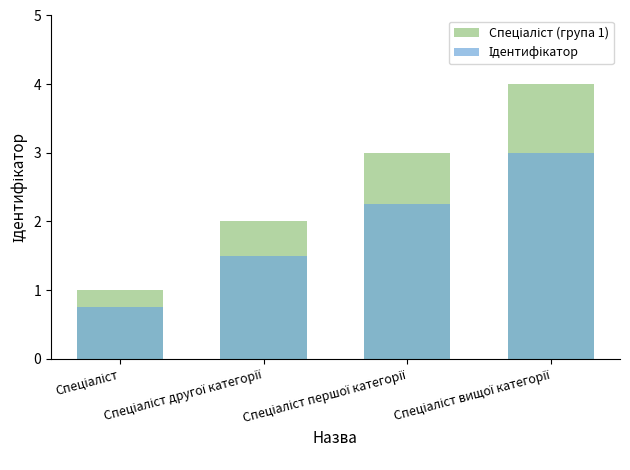

What position from the right is Спеціаліст першої категорії?

2